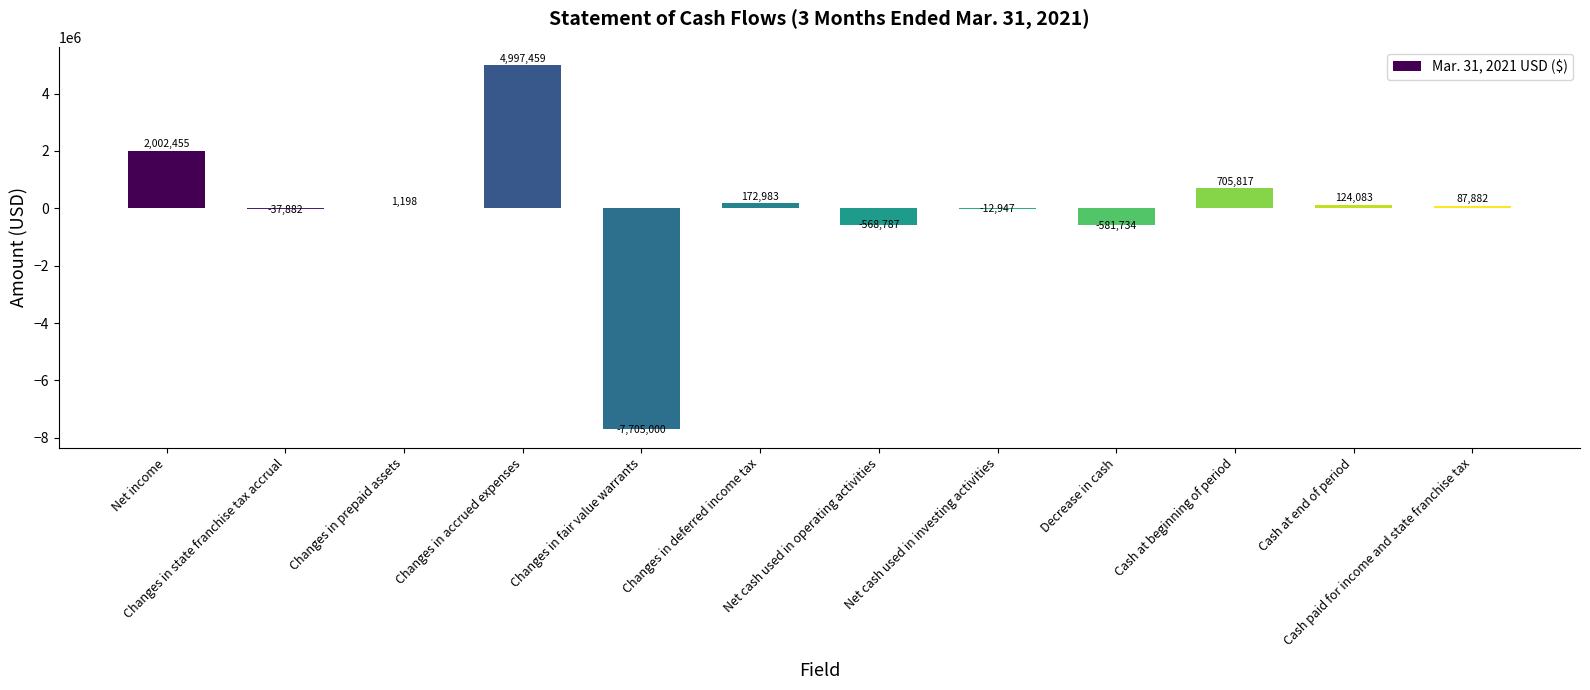

What is the change in value from Changes in deferred income tax to Net cash used in investing activities?

-185930